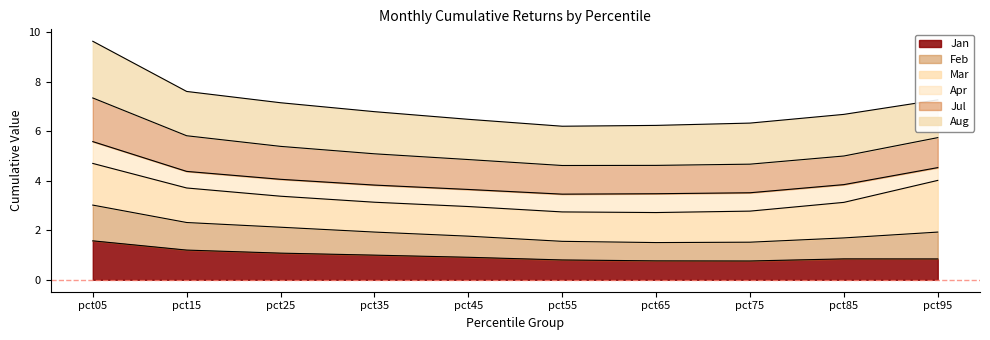

Does the chart have visible grid lines?

No